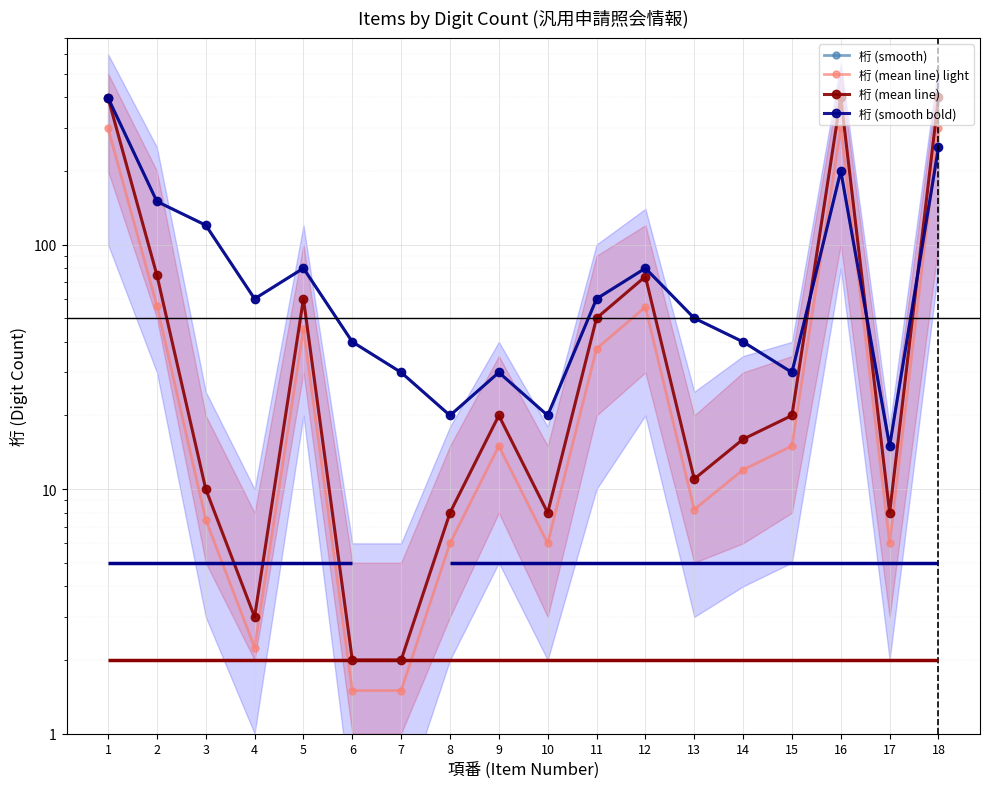

How many lines are shown in the chart?

4